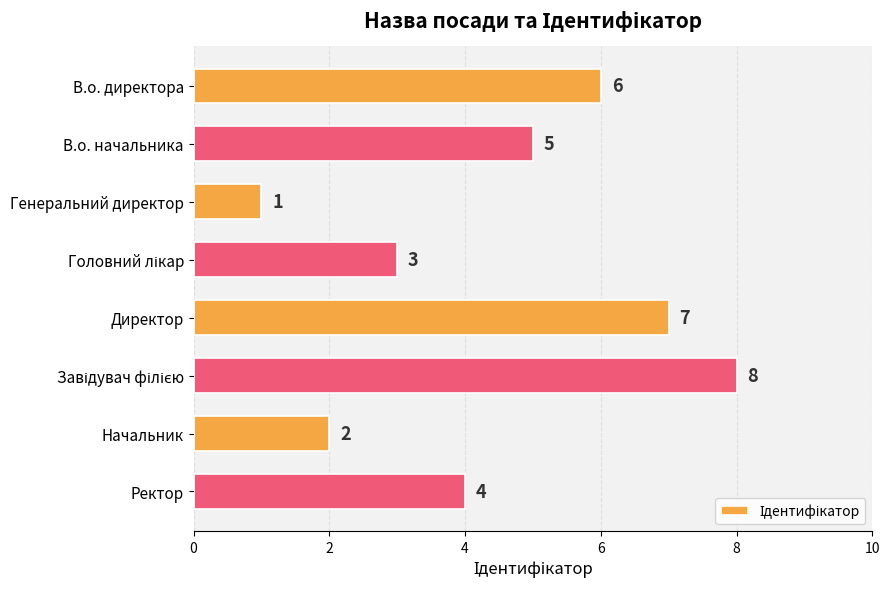

True or false: the data shows 2 at В.о. начальника.

False